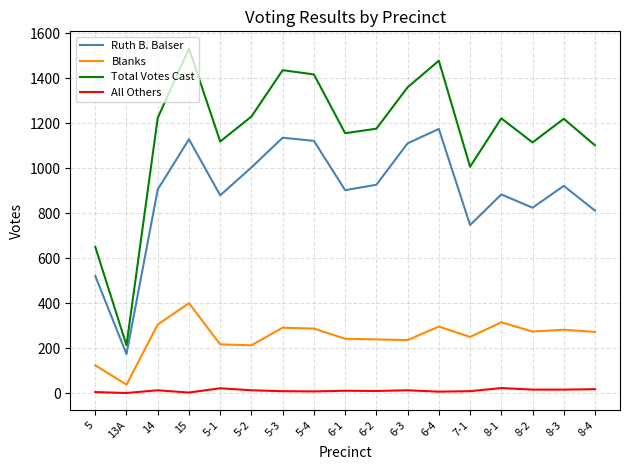

What is the total value across all series at 5?

1300